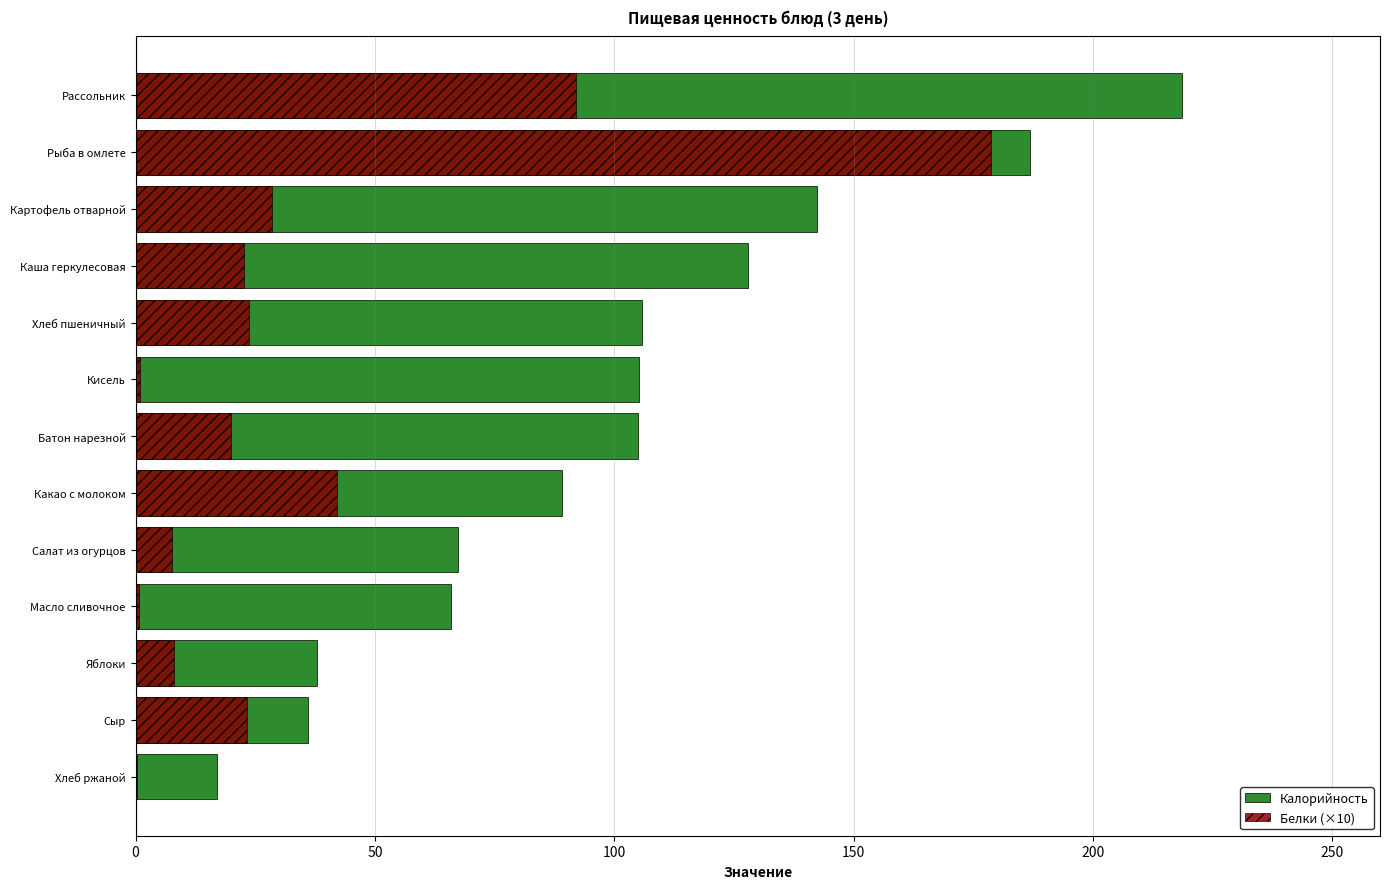

The Белки (×10) series shows 1.9 at Салат из огурцов. True or false?

False